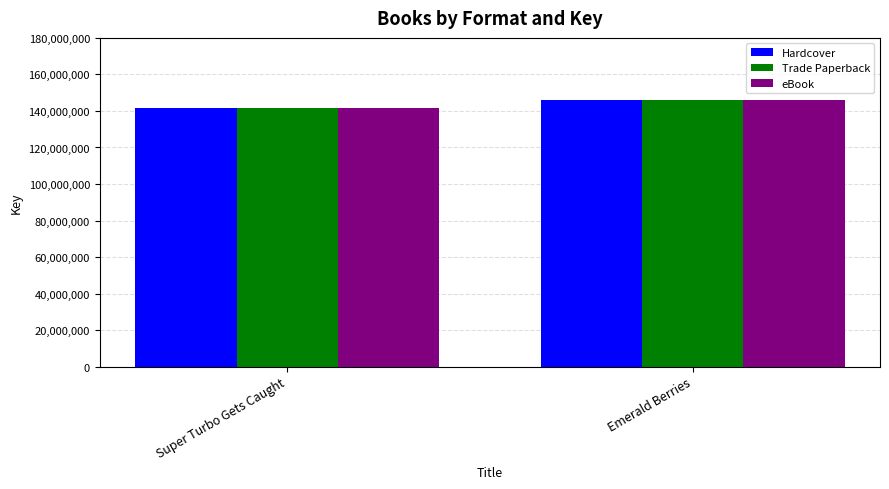

What is the maximum value for Trade Paperback?

145974803